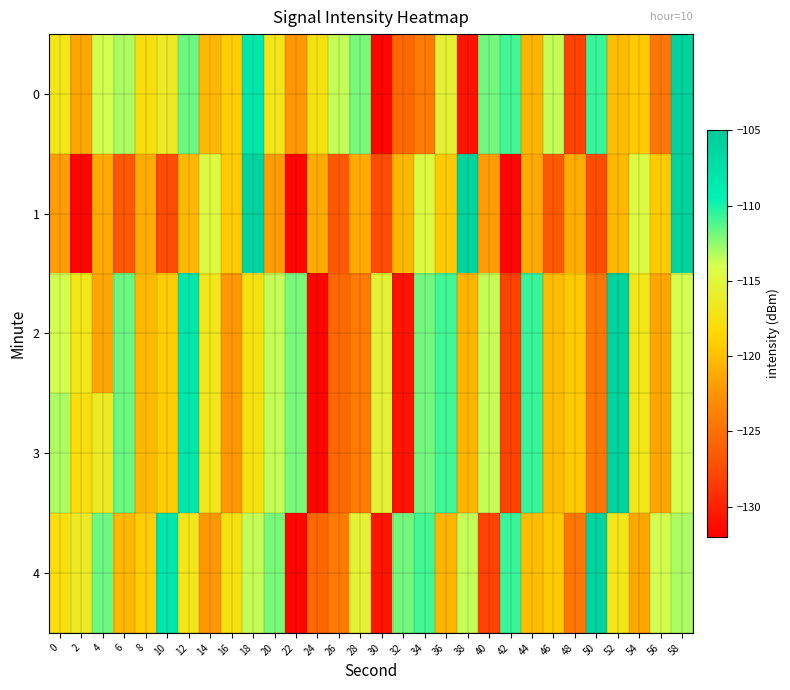

What is the maximum value shown in the chart?

-106.0